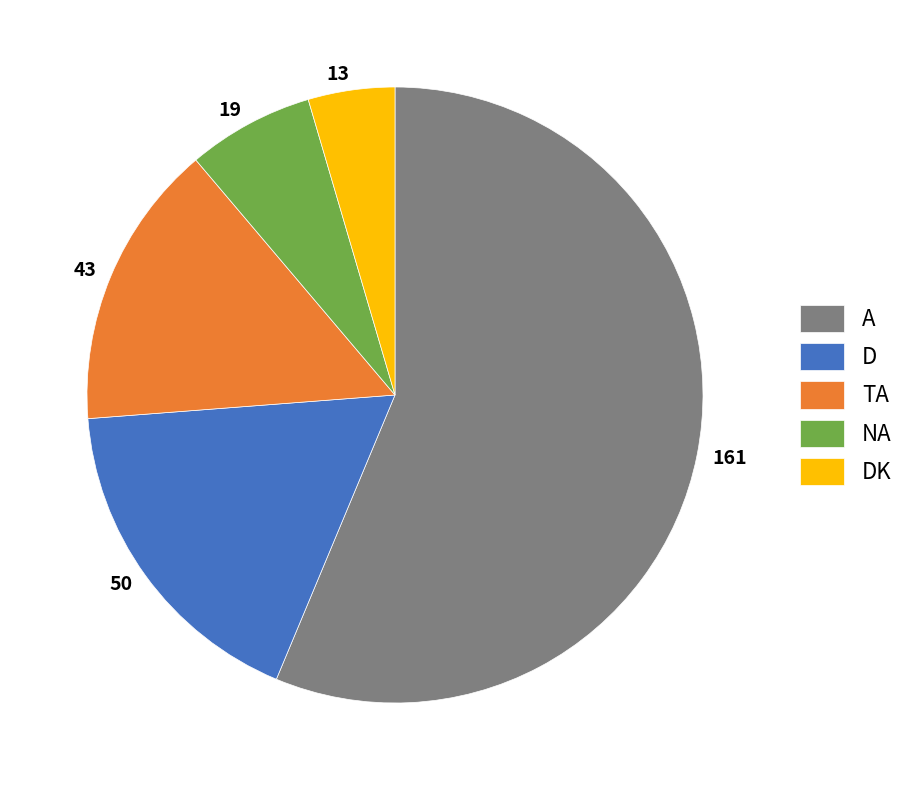

Do A and TA together represent more than half of the pie?

Yes